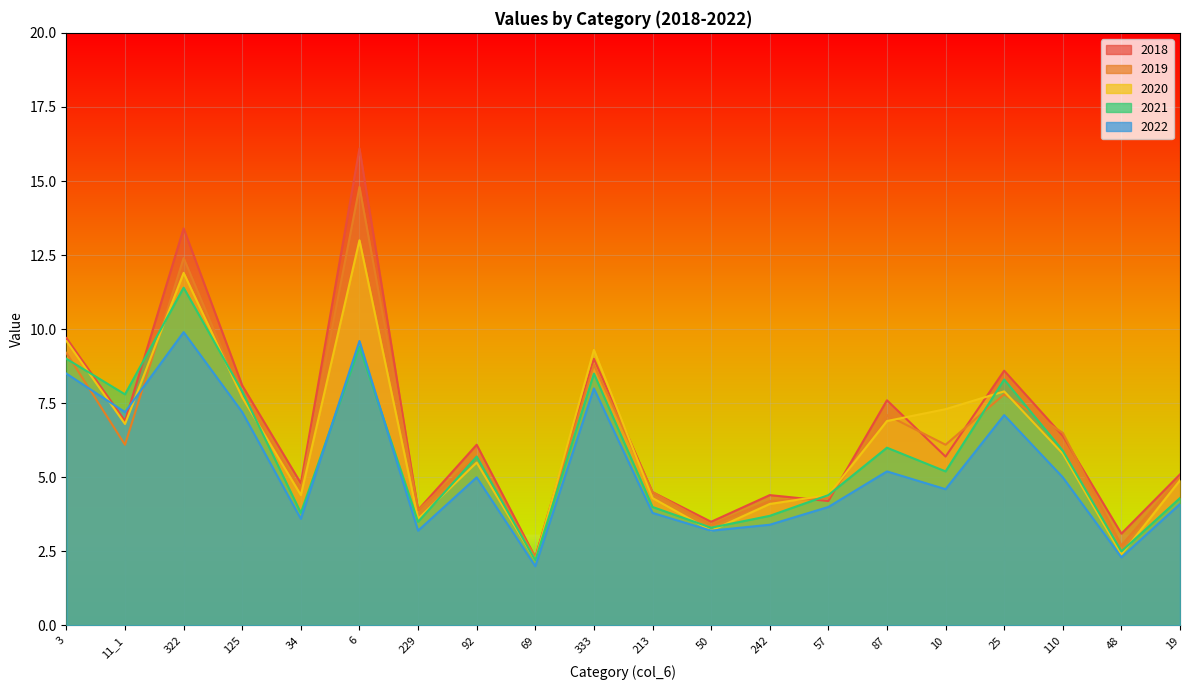

Is the value of 2021 at 57 greater than the value of 2018 at 57?

Yes